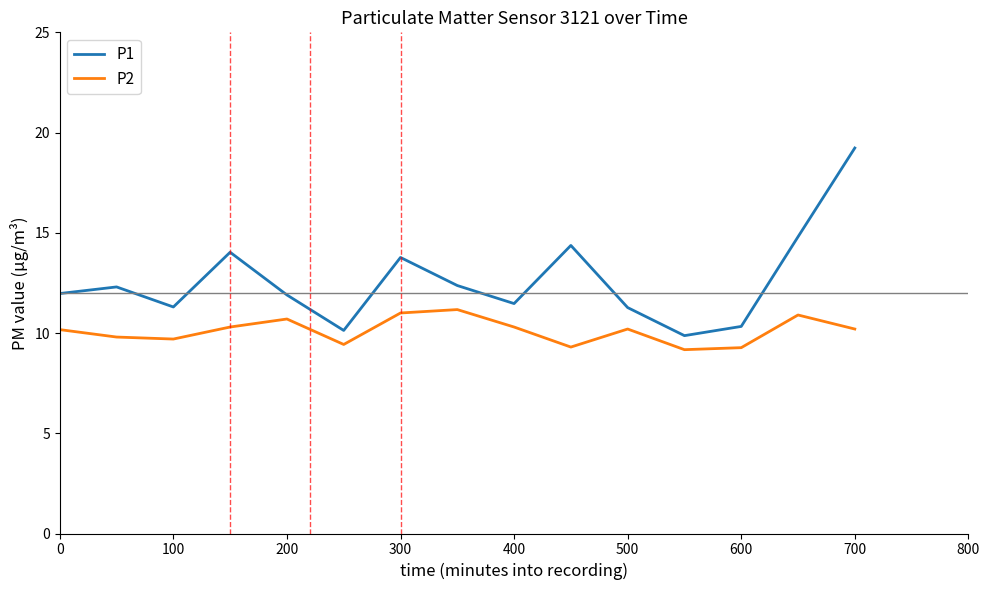

Count the number of categories in the chart.

15